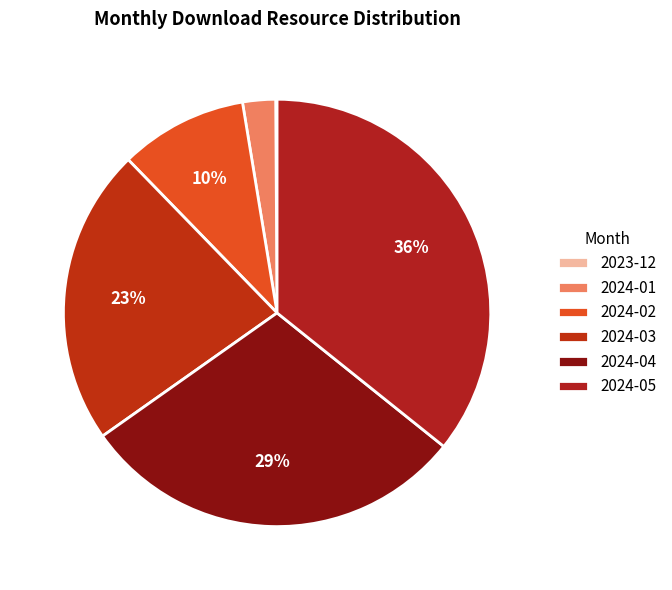

How many segments does this pie chart have?

6